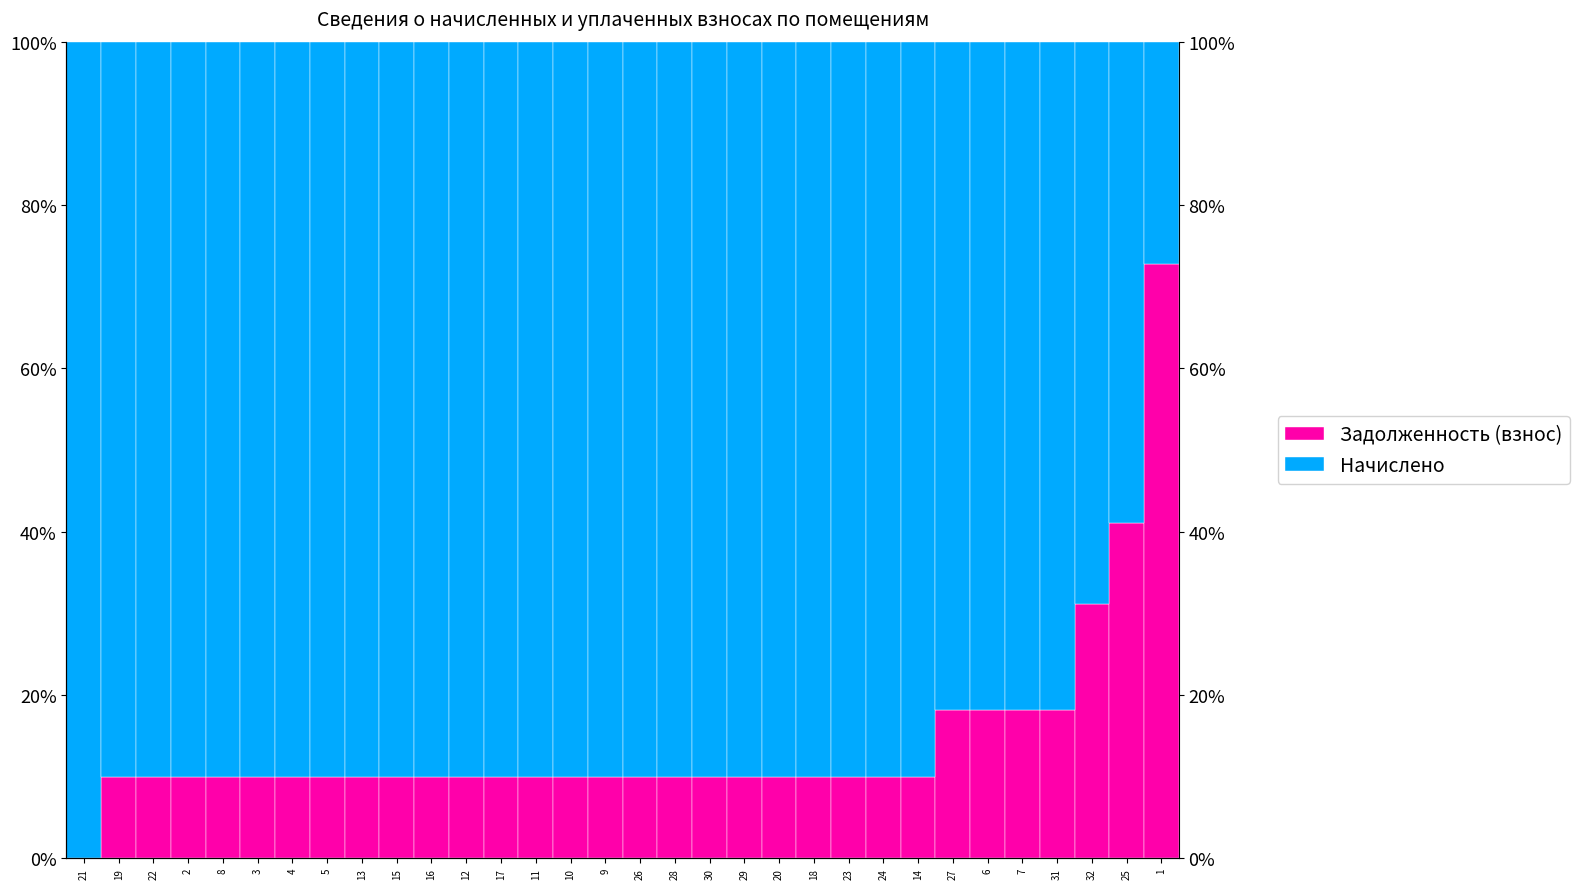

Reading right to left, list all the values displayed in this chart.

Задолженность (взнос): 1=72.8	25=41.1	32=31.1	31=18.2	7=18.2	6=18.2	27=18.2	14=10.0	24=10.0	23=10.0	18=10.0	20=10.0	29=10.0	30=10.0	28=10.0	26=10.0	9=10.0	10=10.0	11=10.0	17=10.0	12=10.0	16=10.0	15=10.0	13=10.0	5=10.0	4=10.0	3=10.0	8=10.0	2=10.0	22=10.0	19=10.0	21=0.0
Начислено: 1=27.2	25=58.9	32=68.9	31=81.8	7=81.8	6=81.8	27=81.8	14=90.0	24=90.0	23=90.0	18=90.0	20=90.0	29=90.0	30=90.0	28=90.0	26=90.0	9=90.0	10=90.0	11=90.0	17=90.0	12=90.0	16=90.0	15=90.0	13=90.0	5=90.0	4=90.0	3=90.0	8=90.0	2=90.0	22=90.0	19=90.0	21=100.0